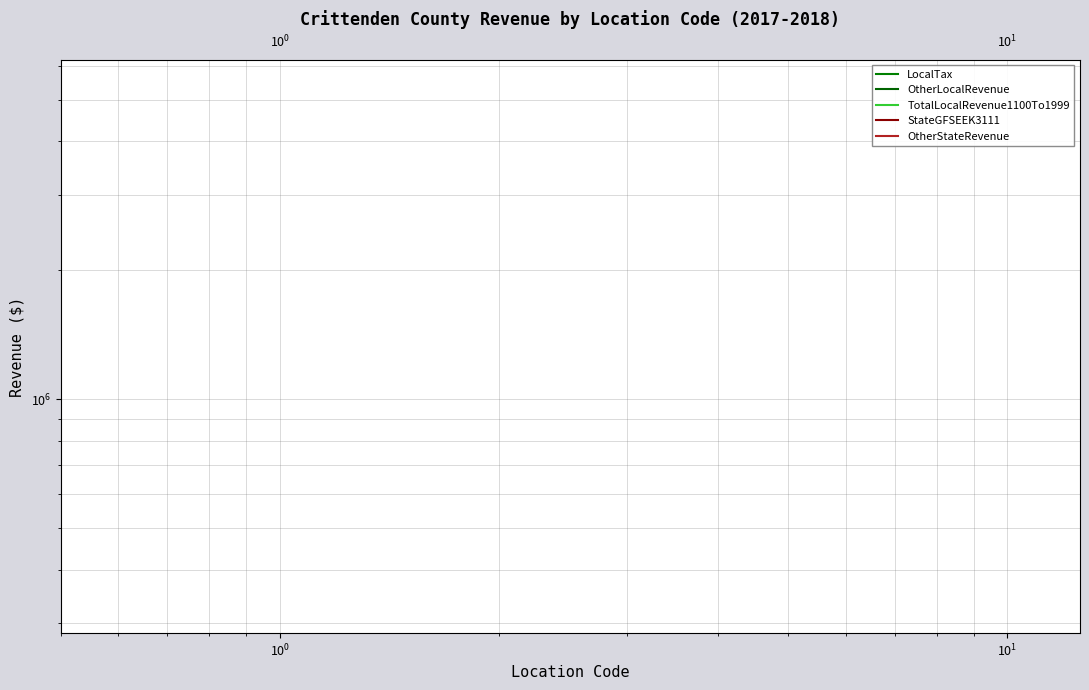

Does the chart display data point markers on the line(s)?

No